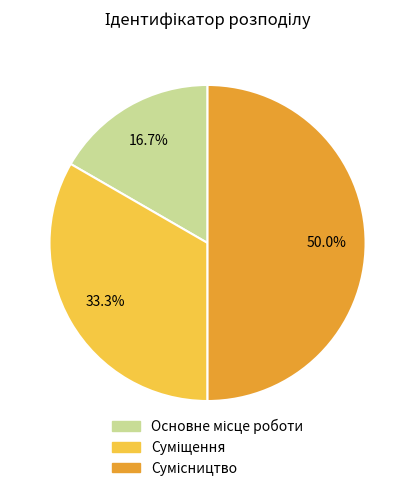

How much of the chart is everything except Сумісництво?

50.0%